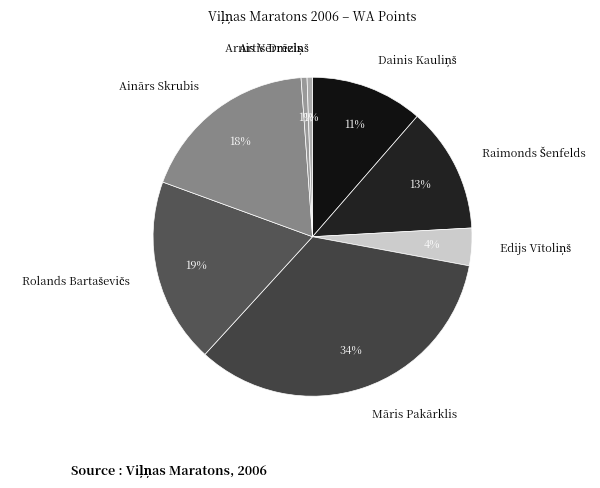

To the nearest percent, what is the difference between the largest and smallest slice percentages?

33%